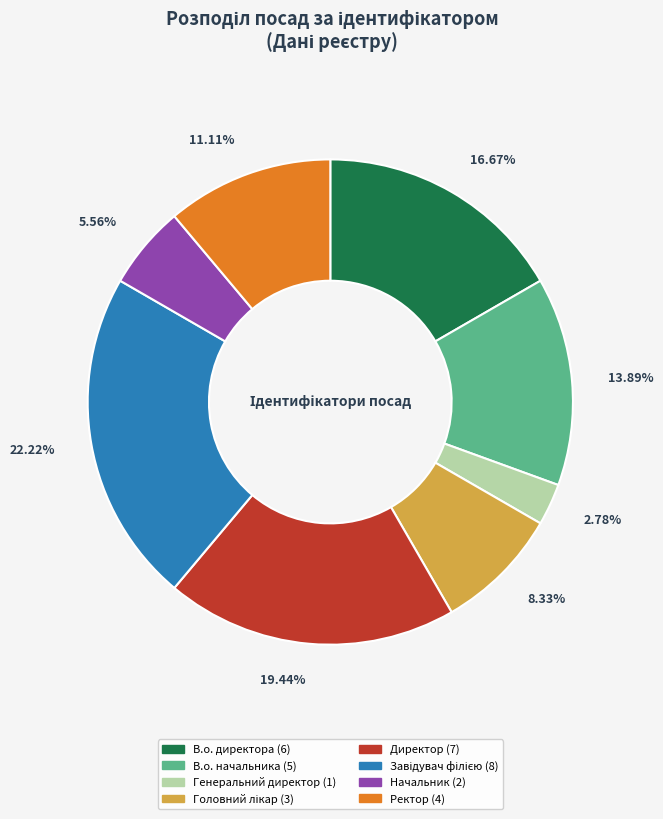

Between Ректор and В.о. директора, which is larger?

В.о. директора